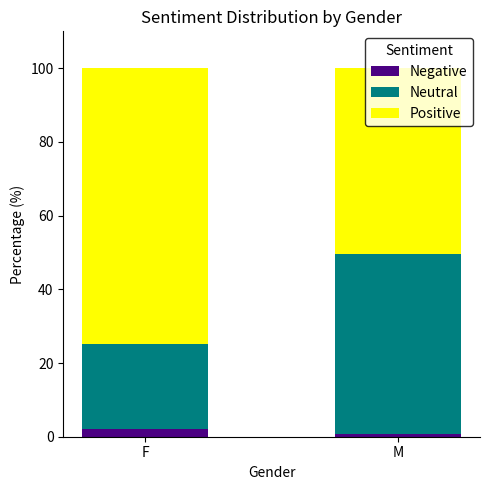

What is the maximum value for Negative?

2.2